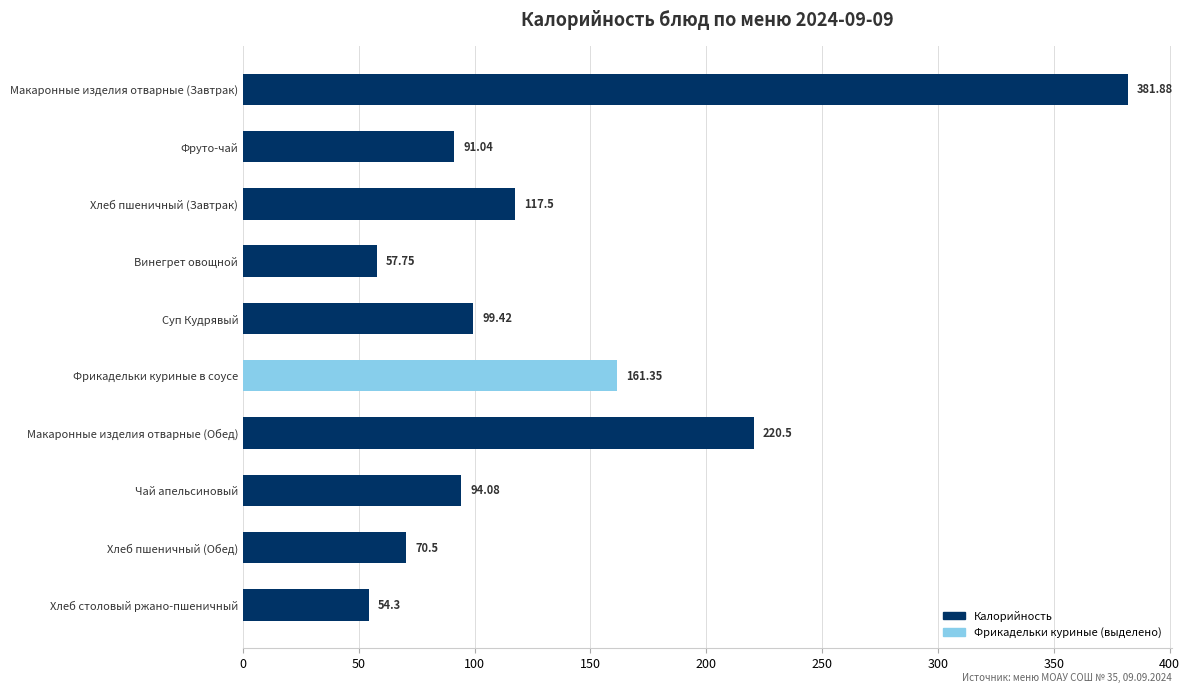

Rank the categories by value from highest to lowest.

Макаронные изделия отварные (Завтрак), Макаронные изделия отварные (Обед), Фрикадельки куриные в соусе, Хлеб пшеничный (Завтрак), Суп Кудрявый, Чай апельсиновый, Фруто-чай, Хлеб пшеничный (Обед), Винегрет овощной, Хлеб столовый ржано-пшеничный